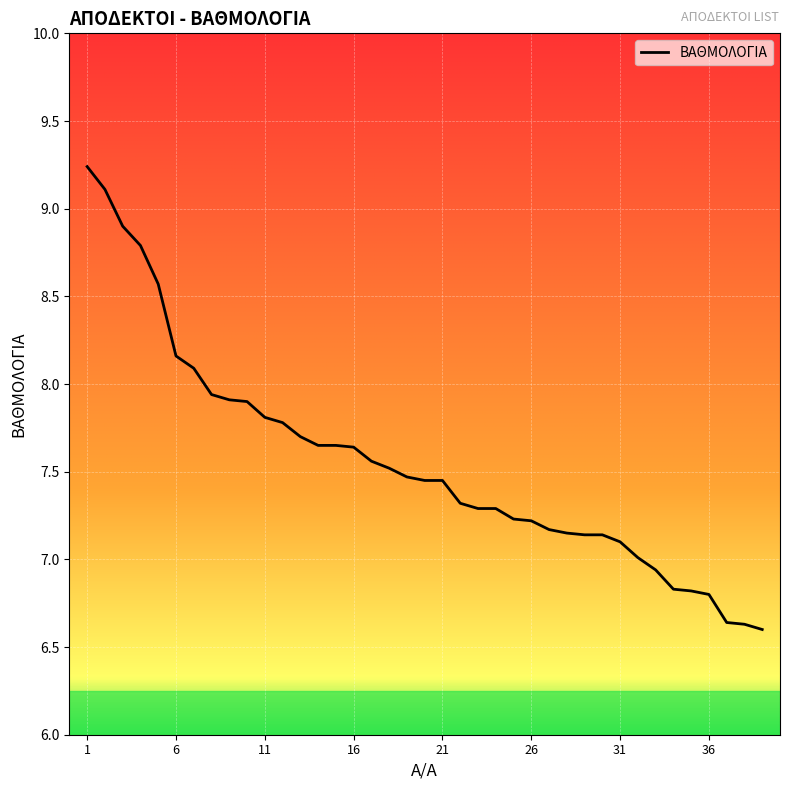

What is the difference between the maximum and minimum values?

2.6